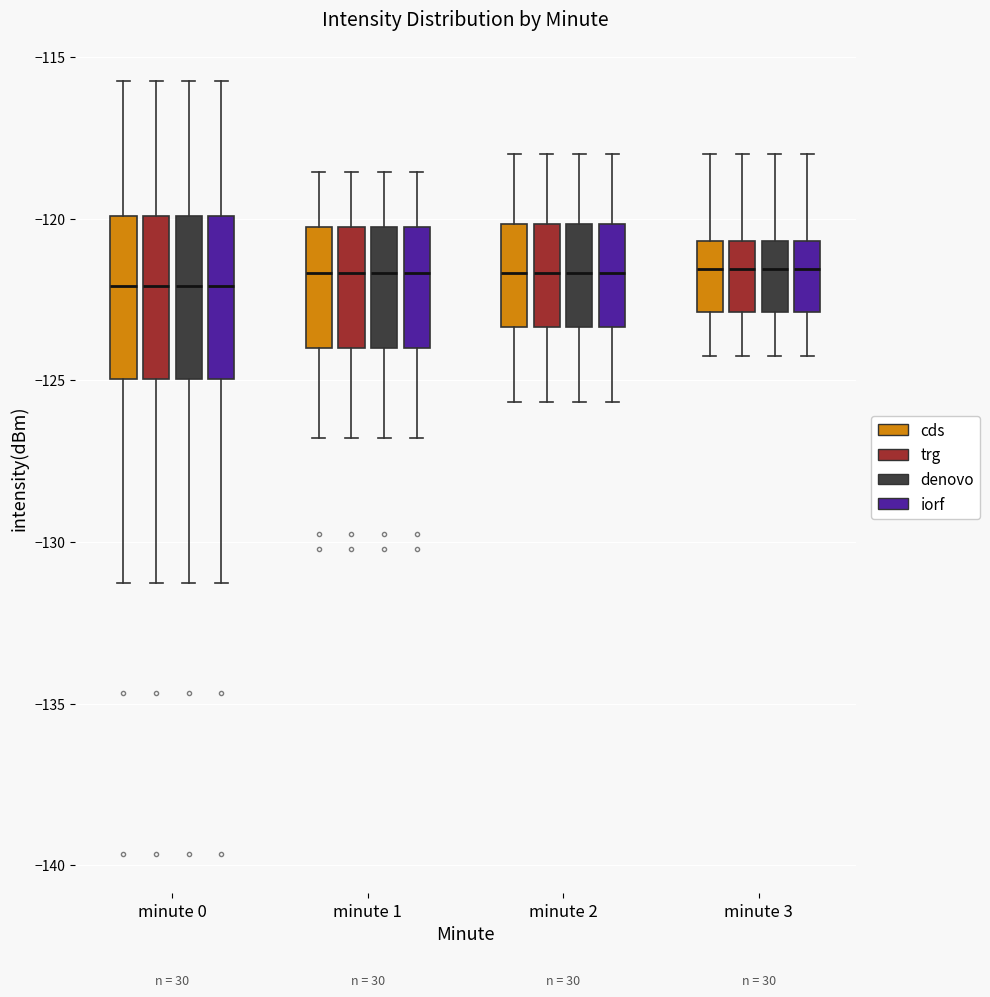

Reading left to right, read every box against the y-axis: the position of its median line, the range the box covers, and the ends of its whiskers. The values are not printed on the chart, so give them approximately, as read against the axis.

minute 0 (cds): median -122.0, box -125.0 to -120.0, whiskers -131.5 to -115.5
minute 0 (trg): median -122.0, box -125.0 to -120.0, whiskers -131.5 to -115.5
minute 0 (denovo): median -122.0, box -125.0 to -120.0, whiskers -131.5 to -115.5
minute 0 (iorf): median -122.0, box -125.0 to -120.0, whiskers -131.5 to -115.5
minute 1 (cds): median -121.5, box -124.0 to -120.5, whiskers -127.0 to -118.5
minute 1 (trg): median -121.5, box -124.0 to -120.5, whiskers -127.0 to -118.5
minute 1 (denovo): median -121.5, box -124.0 to -120.5, whiskers -127.0 to -118.5
minute 1 (iorf): median -121.5, box -124.0 to -120.5, whiskers -127.0 to -118.5
minute 2 (cds): median -121.5, box -123.5 to -120.0, whiskers -125.5 to -118.0
minute 2 (trg): median -121.5, box -123.5 to -120.0, whiskers -125.5 to -118.0
minute 2 (denovo): median -121.5, box -123.5 to -120.0, whiskers -125.5 to -118.0
minute 2 (iorf): median -121.5, box -123.5 to -120.0, whiskers -125.5 to -118.0
minute 3 (cds): median -121.5, box -123.0 to -120.5, whiskers -124.0 to -118.0
minute 3 (trg): median -121.5, box -123.0 to -120.5, whiskers -124.0 to -118.0
minute 3 (denovo): median -121.5, box -123.0 to -120.5, whiskers -124.0 to -118.0
minute 3 (iorf): median -121.5, box -123.0 to -120.5, whiskers -124.0 to -118.0